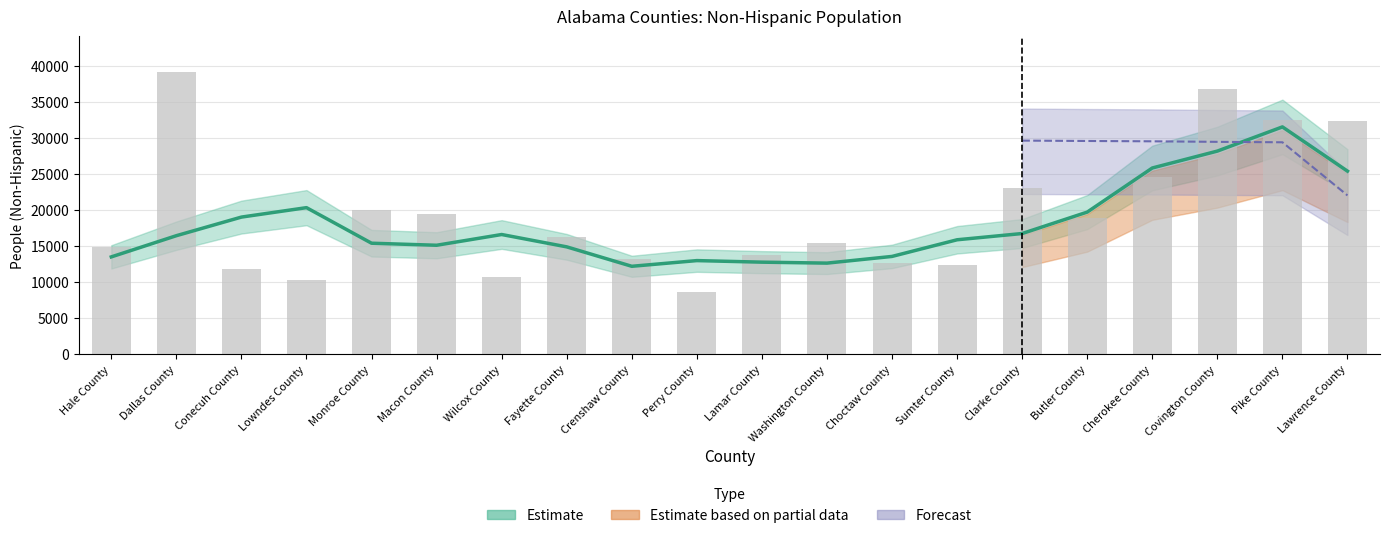

Reading left to right, transcribe all the data shown in this chart.

14808	39110	11762	10314	20042	19387	10628	16276	13189	8614	13786	15409	12654	12330	23020	18873	24533	36797	32391	32292